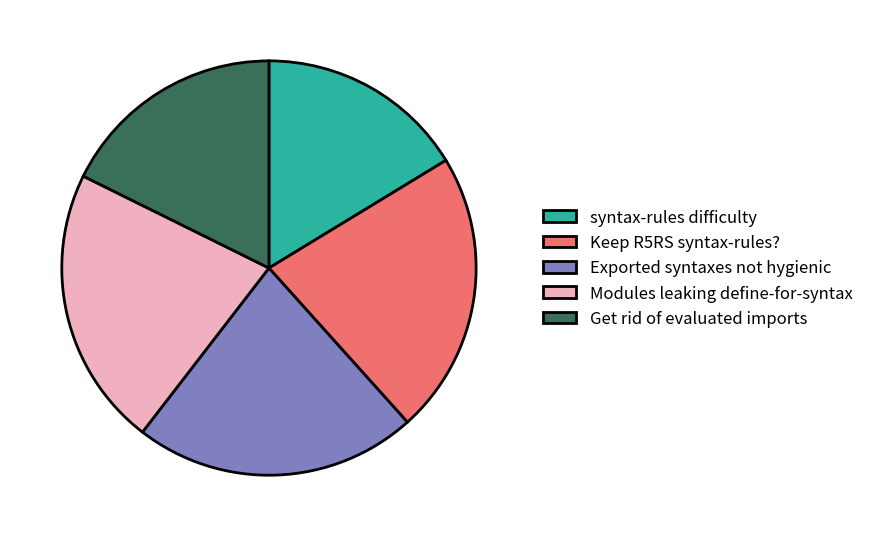

The Modules leaking define-for-syntax slice represents 22% of the pie. True or false?

True